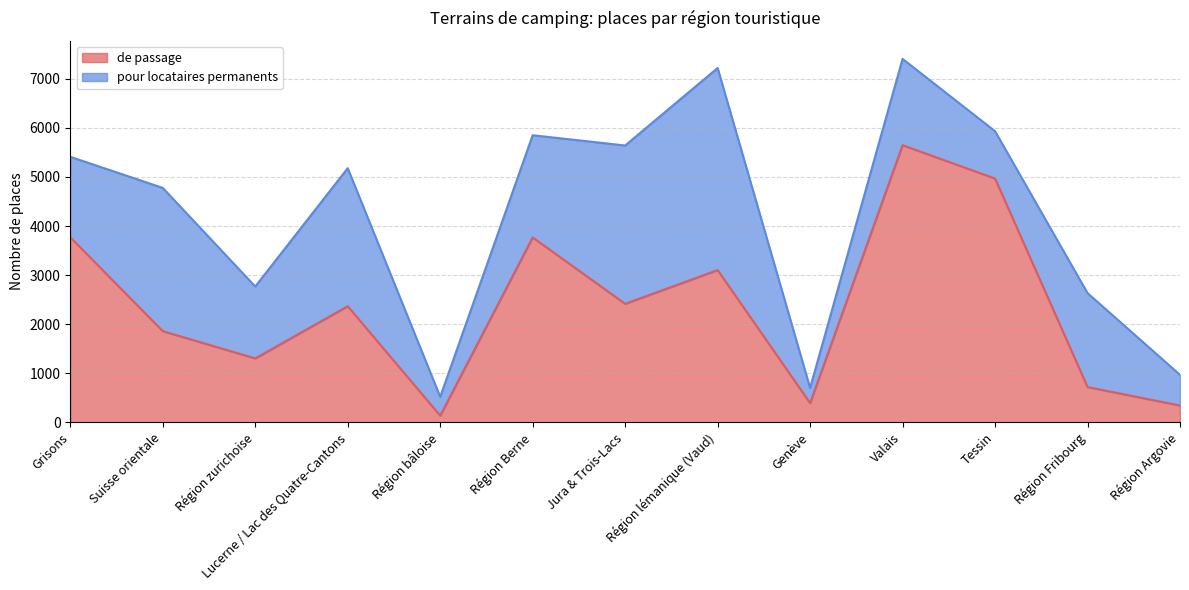

List the labels in order of value, smallest first.

Région bâloise, Région Argovie, Genève, Région Fribourg, Région zurichoise, Suisse orientale, Lucerne / Lac des Quatre-Cantons, Jura & Trois-Lacs, Région lémanique (Vaud), Région Berne, Grisons, Tessin, Valais